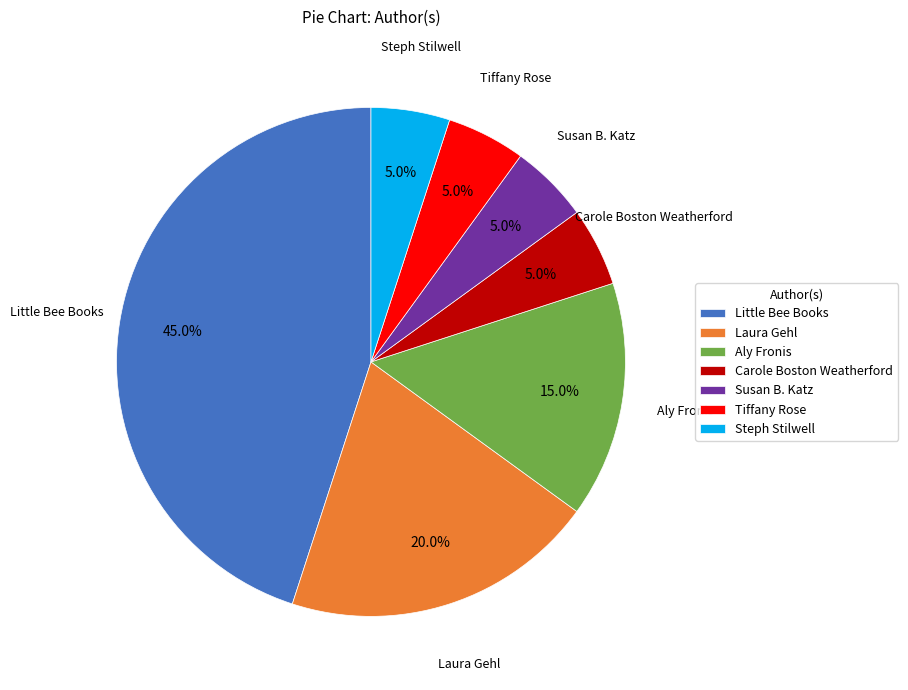

Between Aly Fronis and Laura Gehl, which is larger?

Laura Gehl